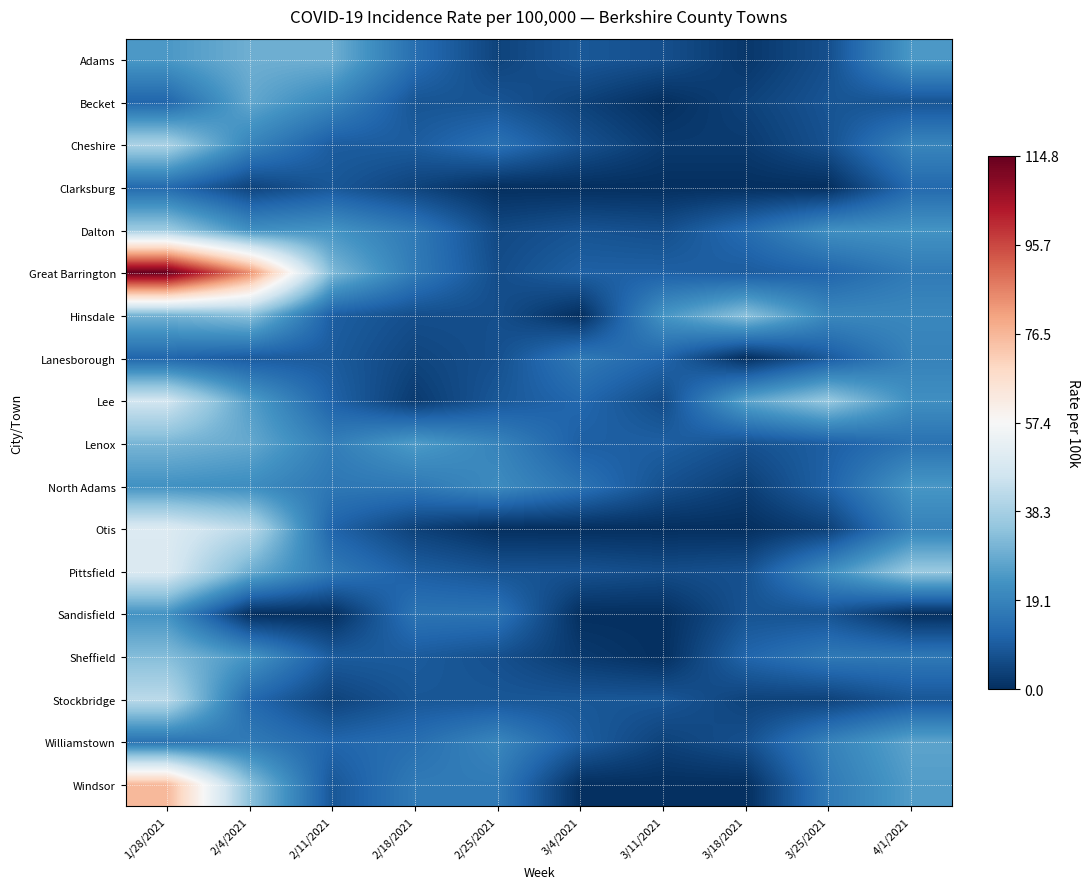

At how many categories does at least one series exceed 95?

1